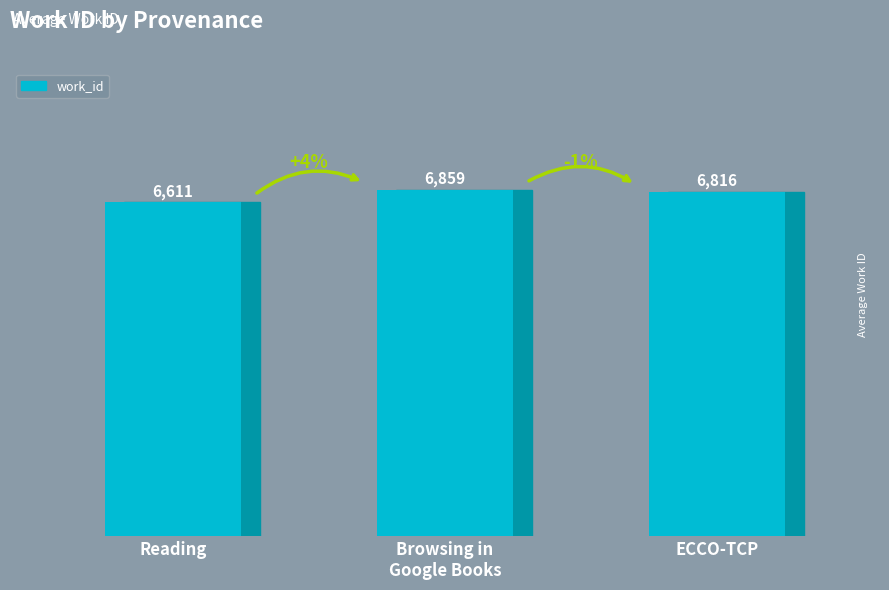

Where is the data nearest to the value 6735?

ECCO-TCP